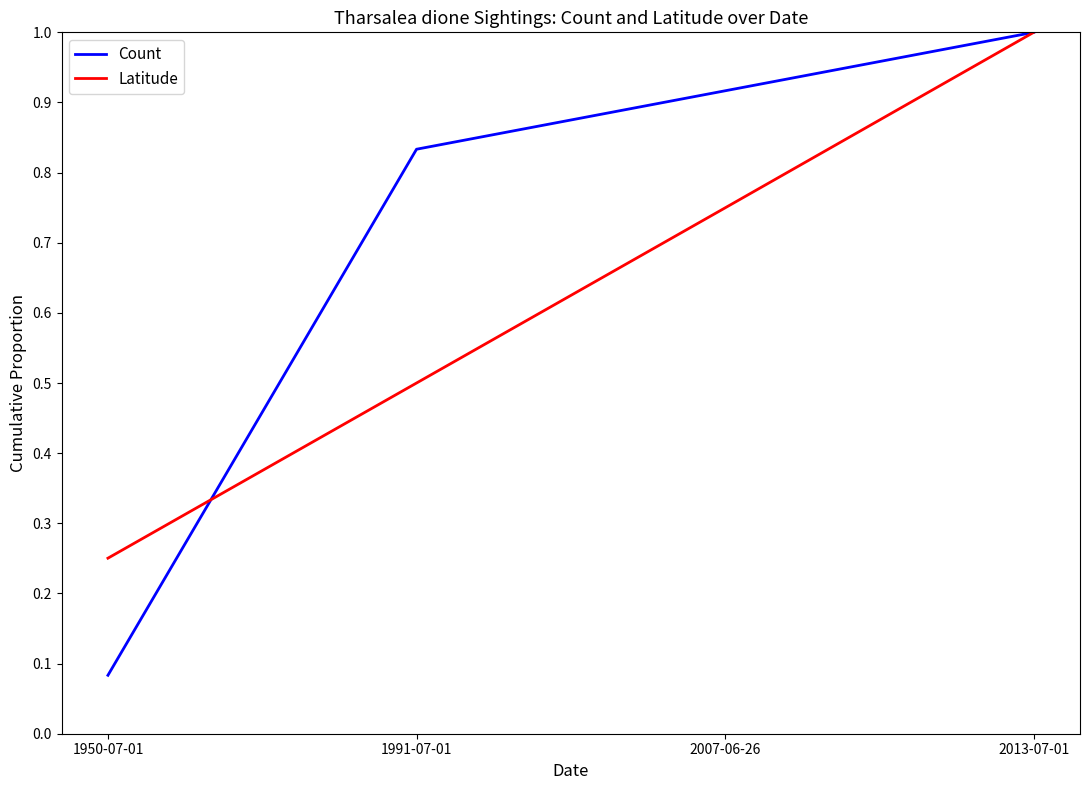

What position from the right is 2007-06-26?

2